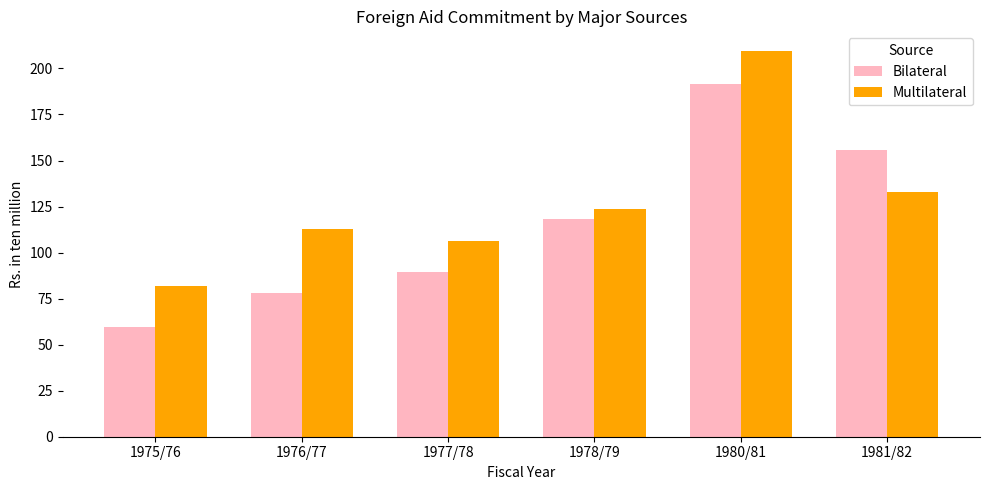

The value of Bilateral at 1981/82 is 42.8. True or false?

False